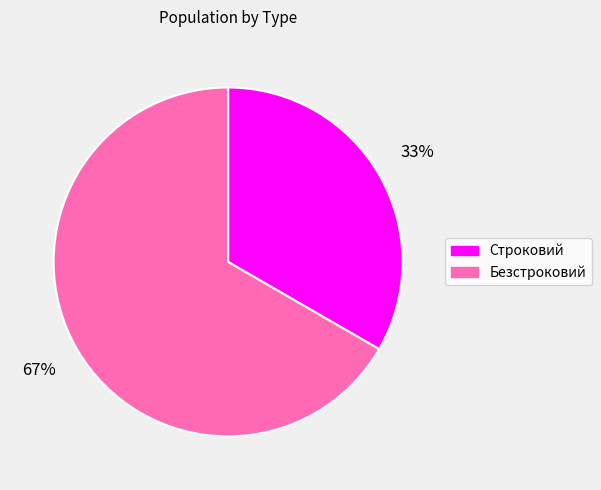

The Безстроковий slice represents 72% of the pie. True or false?

False